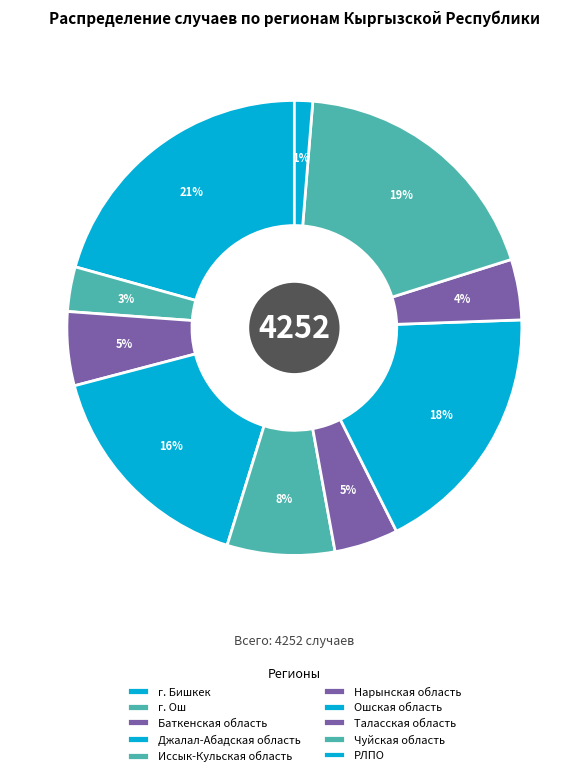

Which has a higher value, Чуйская область or г. Ош?

Чуйская область